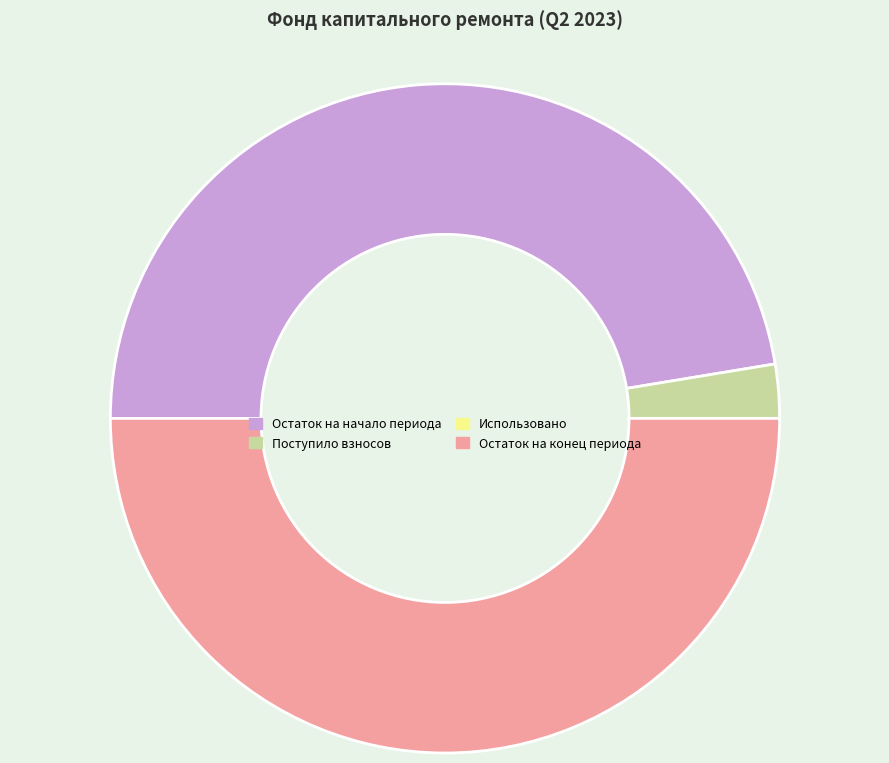

Which slice is the largest?

Остаток на конец периода